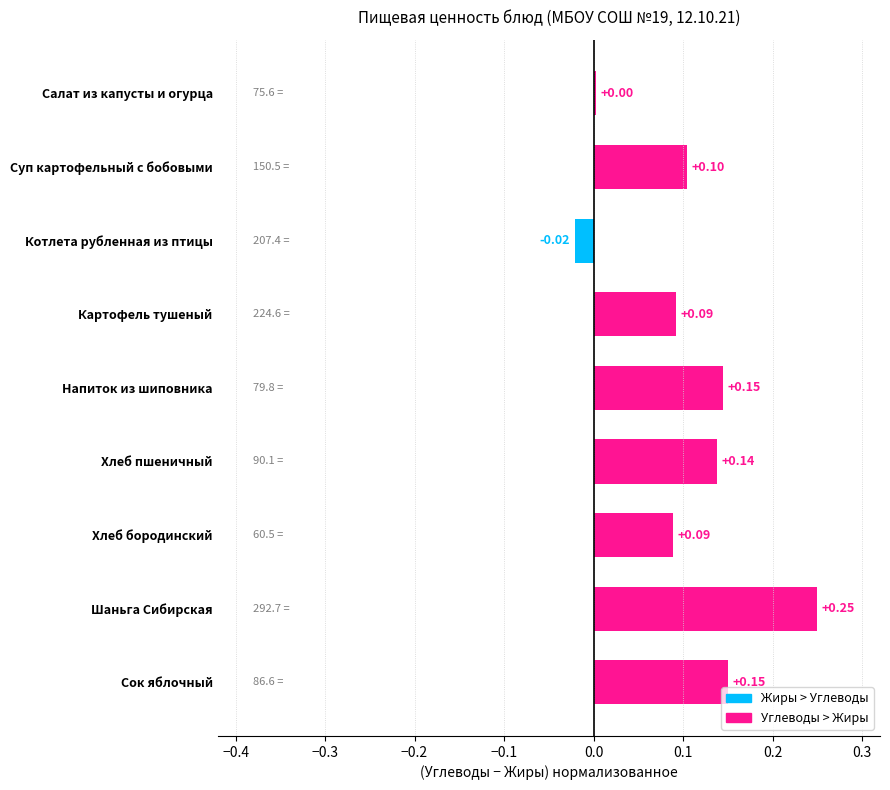

What is the change in value from Картофель тушеный to Напиток из шиповника?

+0.1